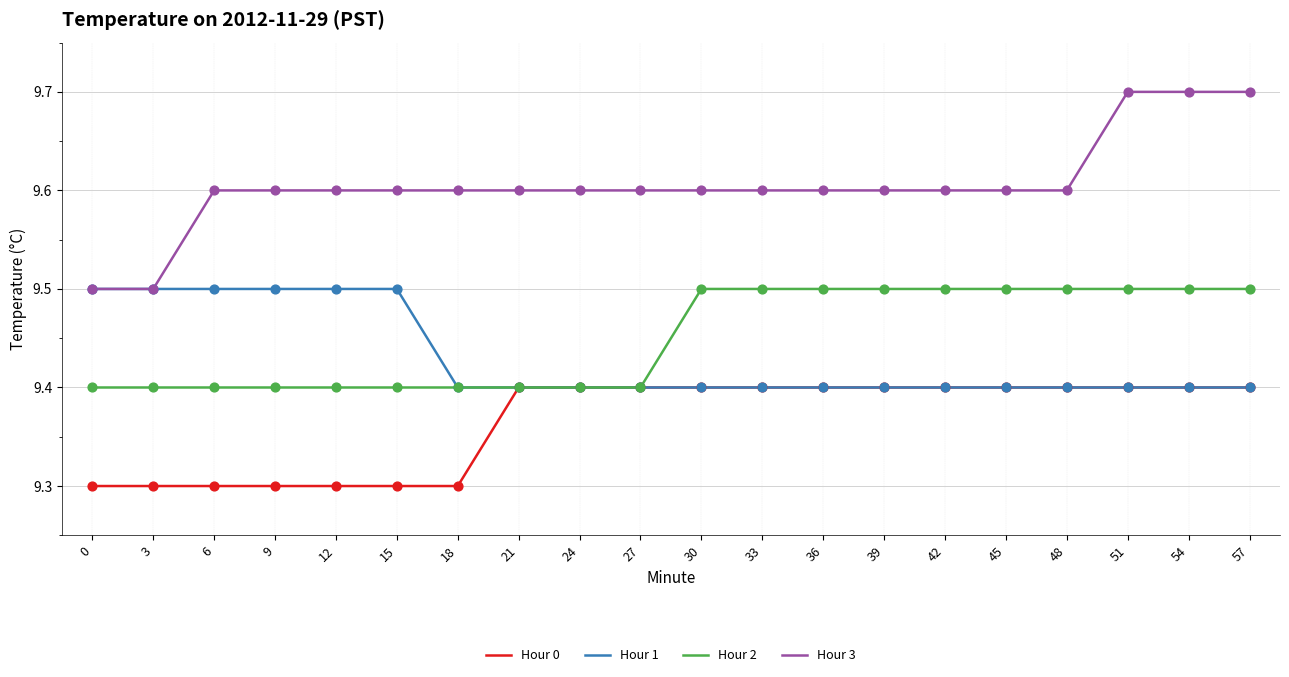

Which series has the largest total across all categories?

Hour 3